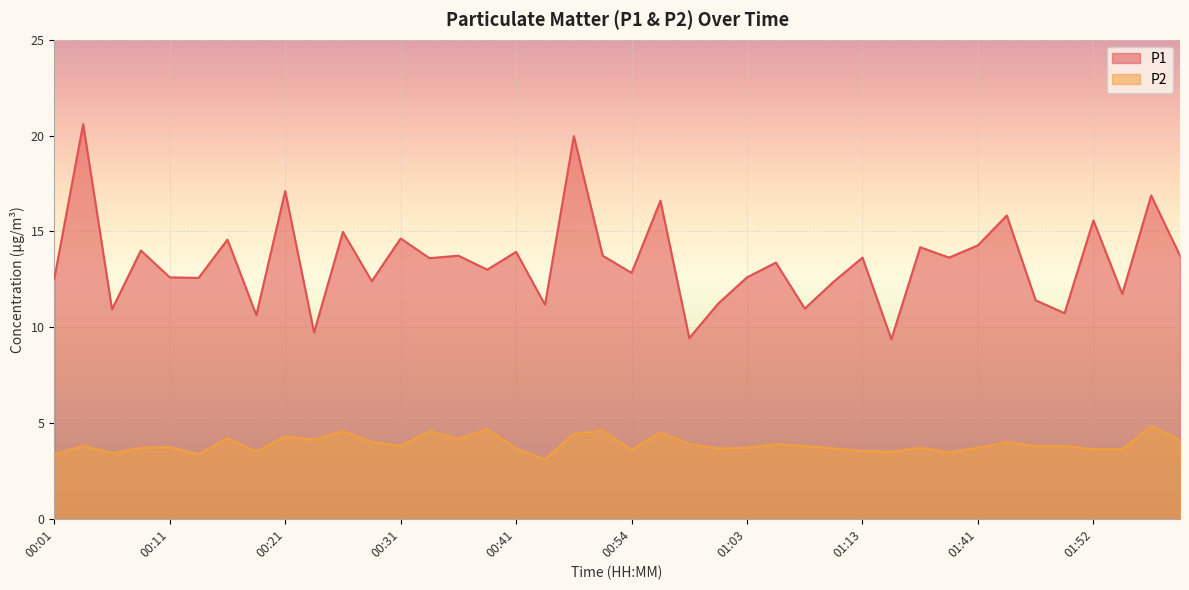

List the labels in order of P1 value, largest first.

00:04, 00:49, 00:21, 01:57, 00:56, 01:44, 01:52, 00:26, 00:31, 00:16, 01:41, 01:18, 00:09, 00:41, 00:36, 00:51, 02:00, 01:13, 01:24, 00:34, 01:06, 00:38, 00:54, 00:11, 01:03, 00:14, 00:01, 00:29, 01:11, 01:54, 01:46, 01:01, 00:46, 01:08, 00:06, 01:49, 00:19, 00:24, 00:59, 01:16